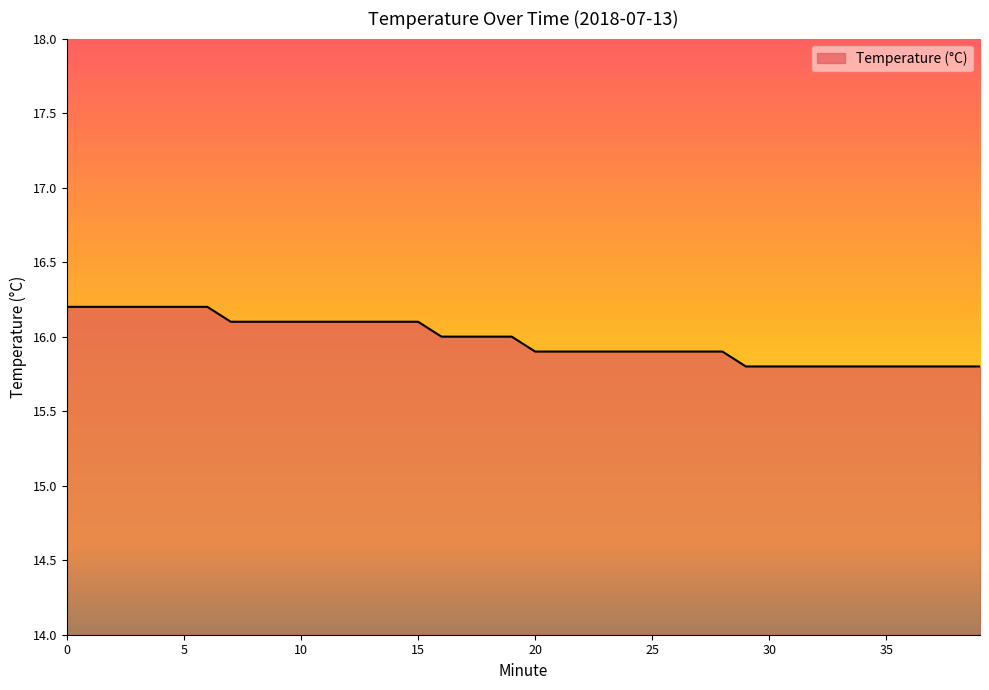

What is the difference between the maximum and minimum values?

0.4